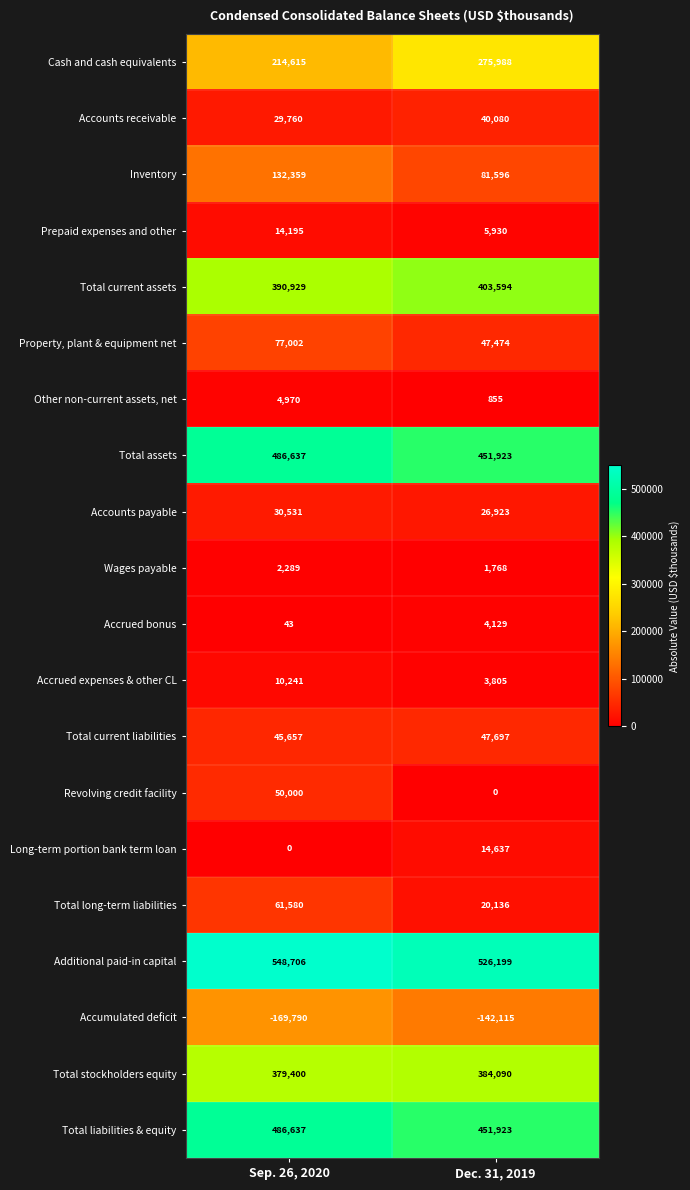

What is the average value of the Total current assets series?

397262